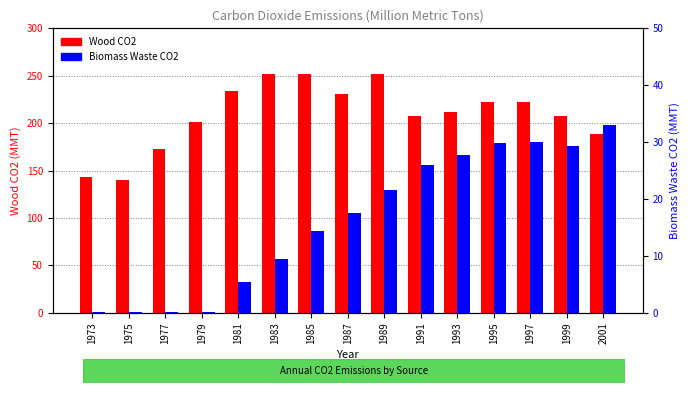

At how many categories does at least one series exceed 161?

13